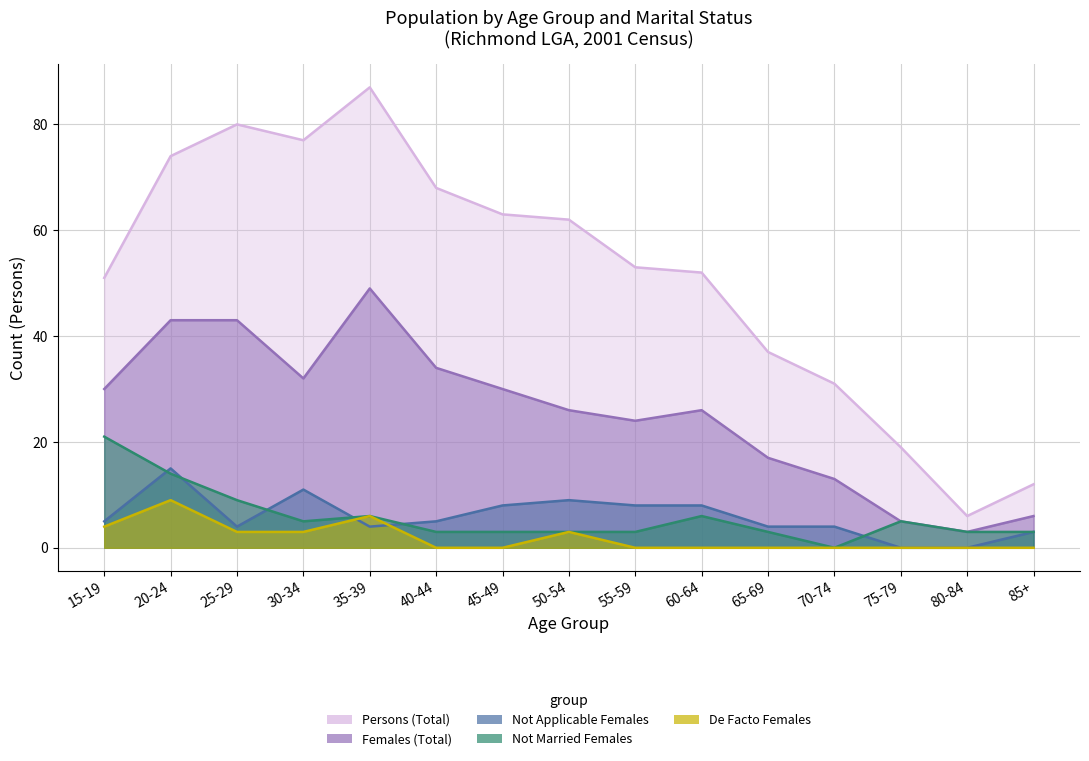

Is the value of De Facto Females at 40-44 greater than the value of Not Applicable Females at 40-44?

No